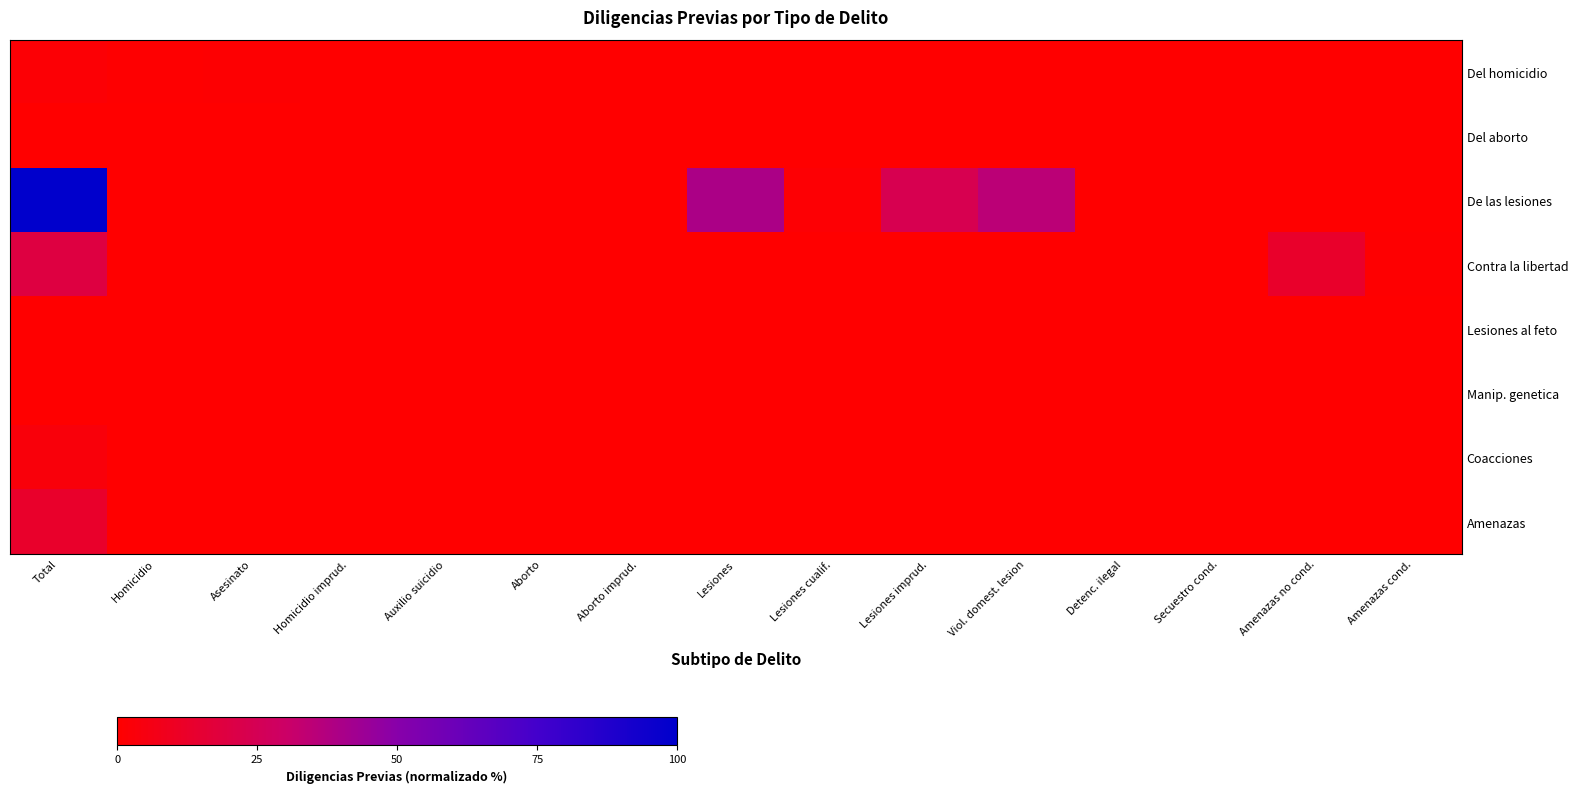

How many series are shown in this chart?

8